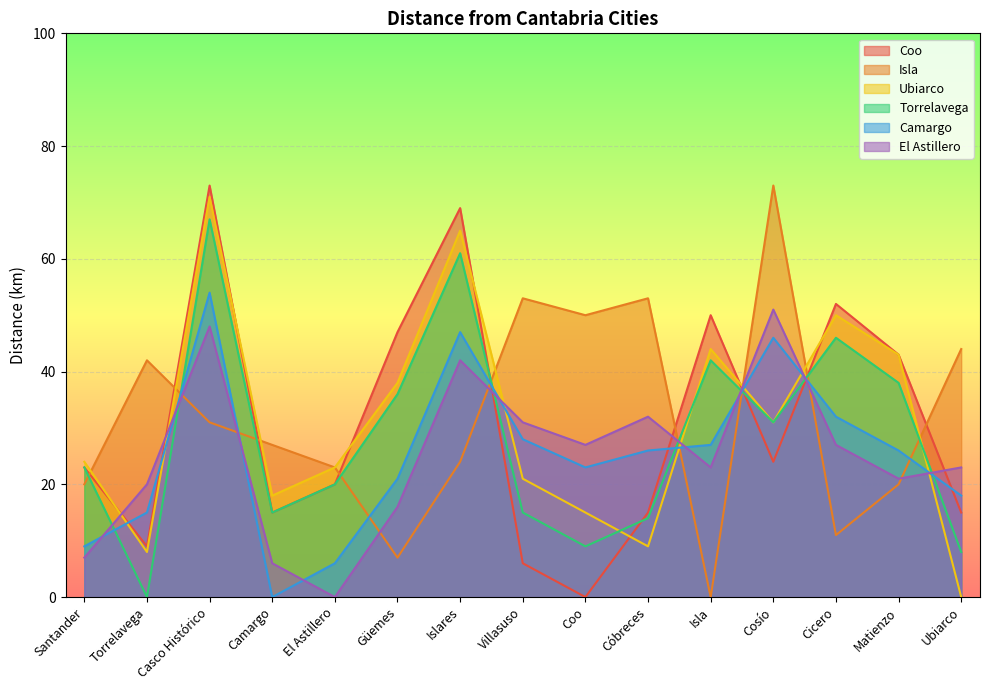

Reading left to right, list all the values displayed in this chart.

Coo: 23	9	73	15	20	47	69	6	0	15	50	24	52	43	15
Isla: 20	42	31	27	23	7	24	53	50	53	0	73	11	20	44
Ubiarco: 24	8	71	18	23	38	65	21	15	9	44	31	50	43	0
Torrelavega: 23	0	67	15	20	36	61	15	9	14	42	31	46	38	8
Camargo: 9	15	54	0	6	21	47	28	23	26	27	46	32	26	18
El Astillero: 7	20	48	6	0	16	42	31	27	32	23	51	27	21	23